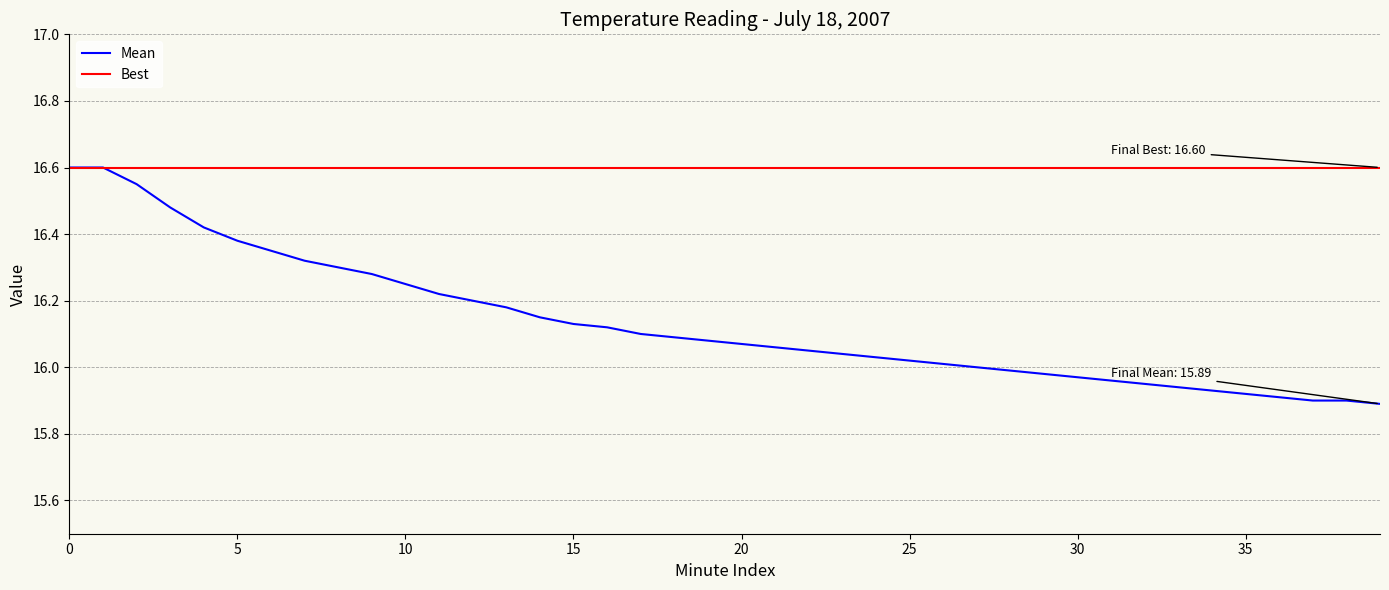

Which series has the largest total across all categories?

Best